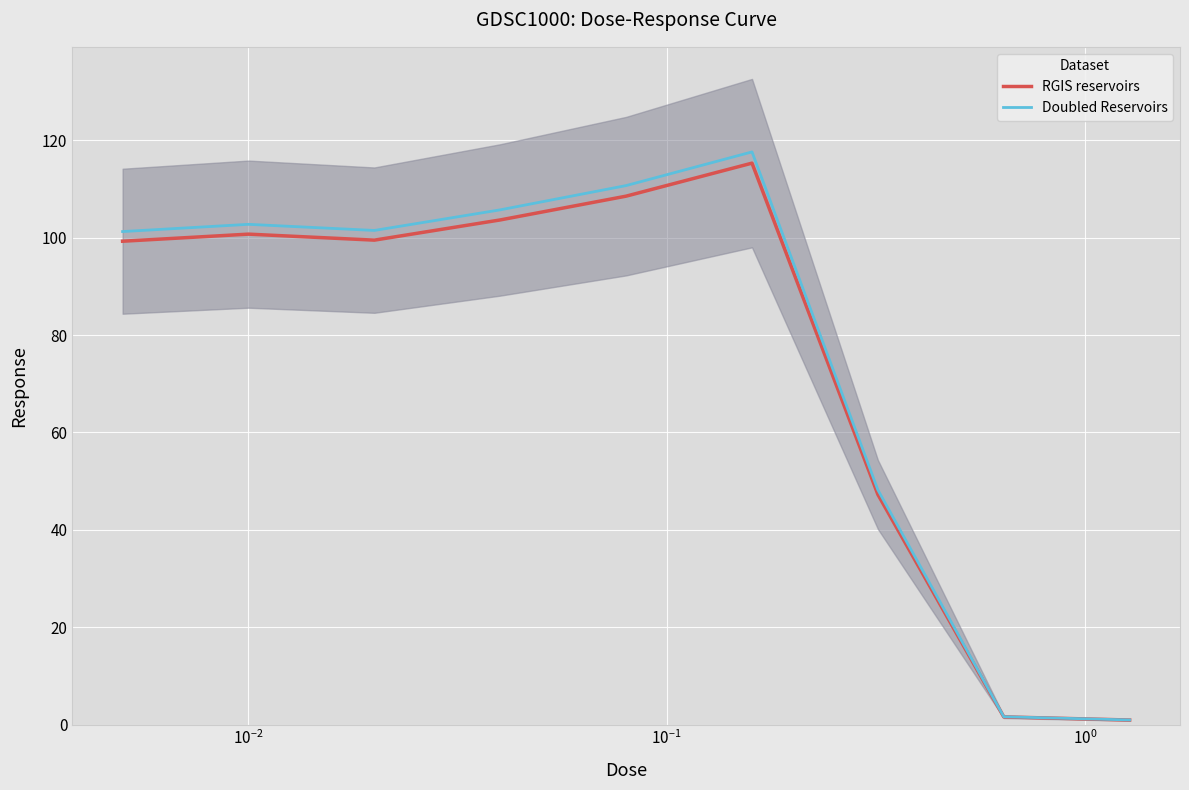

What is the highest value of the RGIS reservoirs series?

115.3